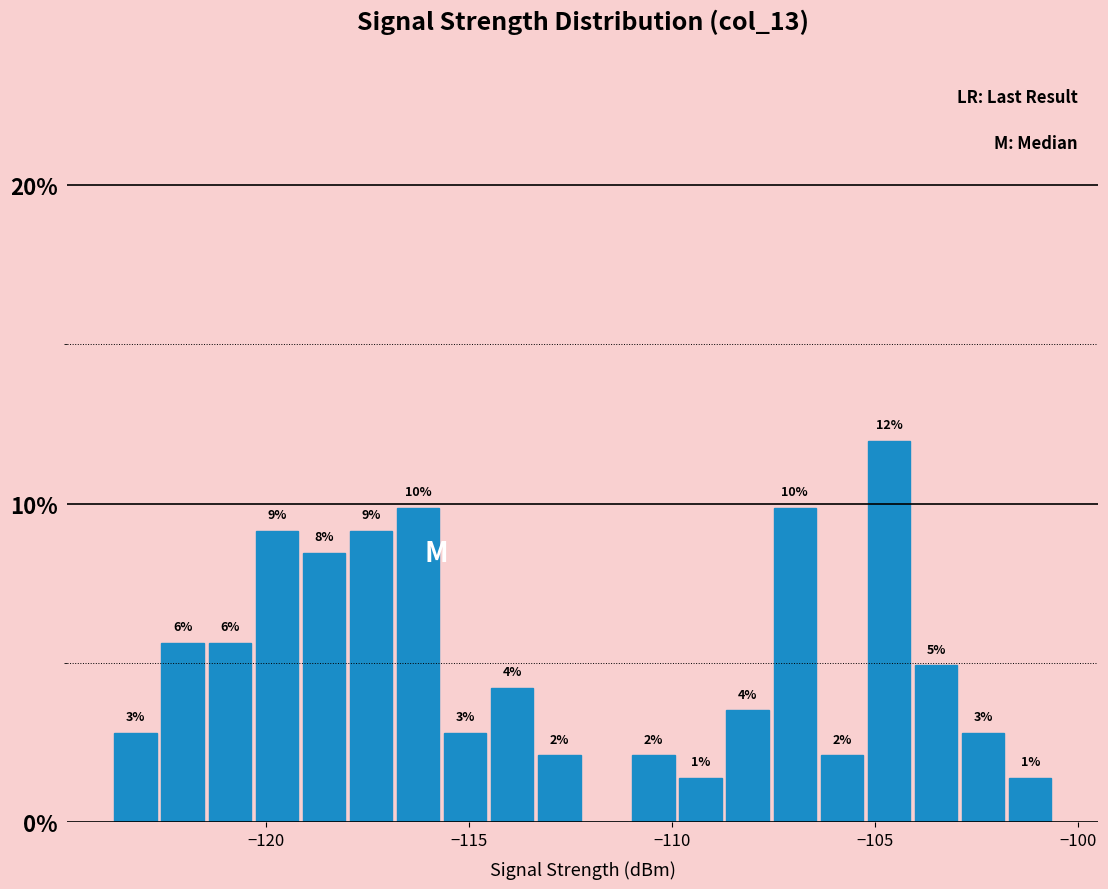

Read against the x-axis, roughly where is the centre of the tallest bar?

-104.5